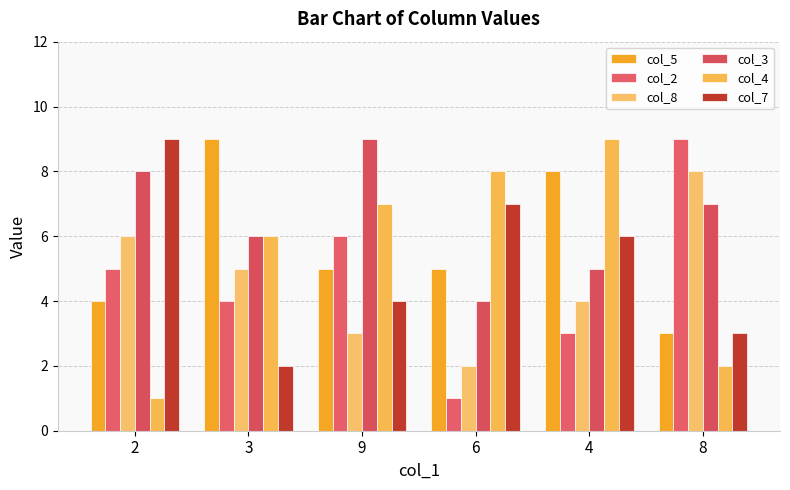

True or false: col_3 has a value of 4 at 8.

False